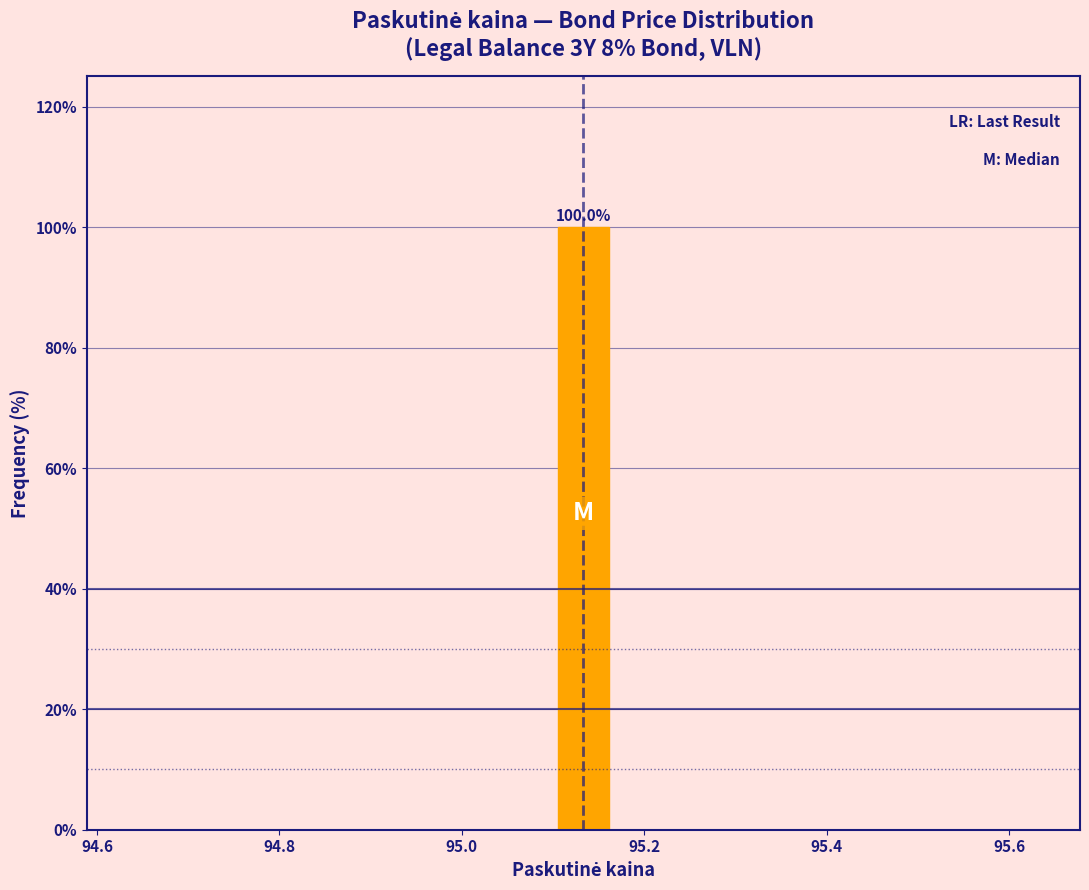

Read against the x-axis, roughly where is the centre of the tallest bar?

95.14